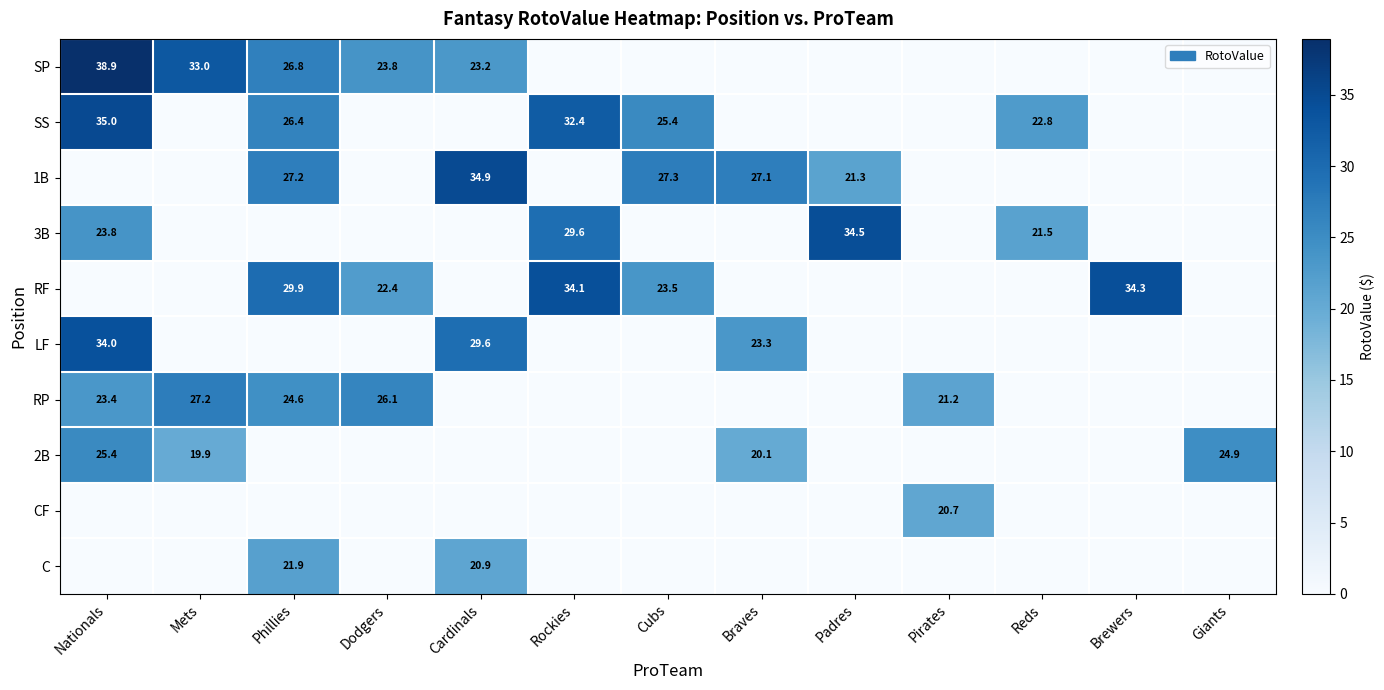

What is the difference between the 1B values at Phillies and Cardinals?

7.7